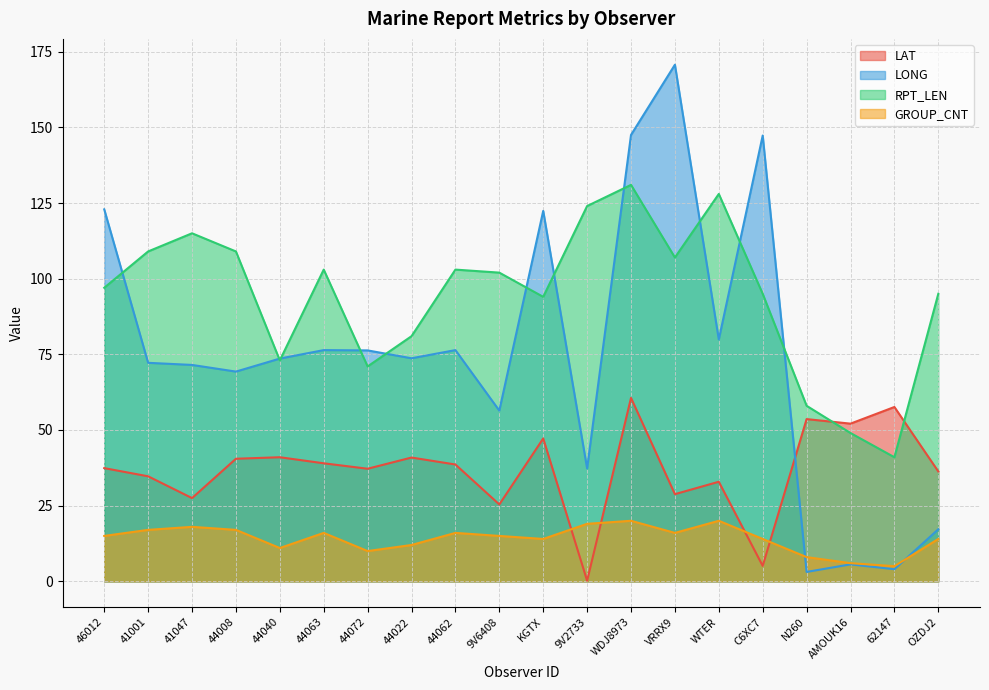

What position from the right is 62147?

2